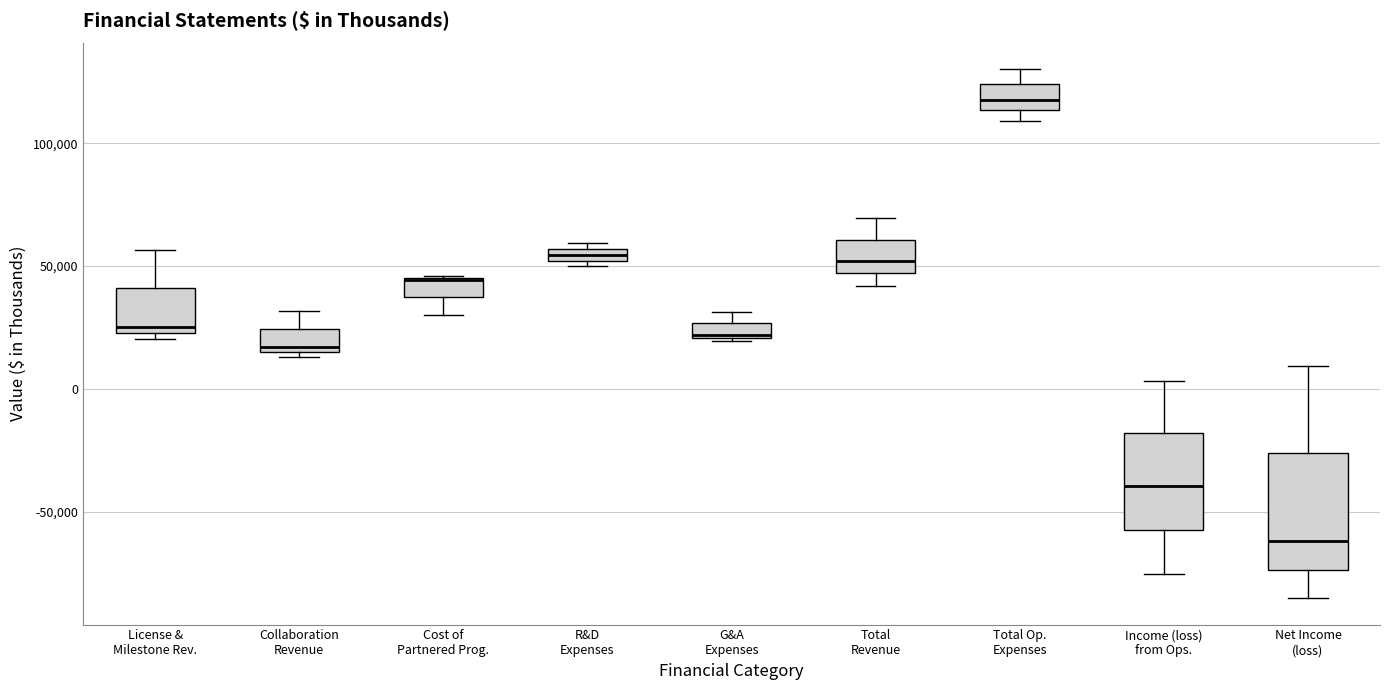

Comparing the boxes themselves (not the whiskers), which one is the tallest?

Net Income (loss)